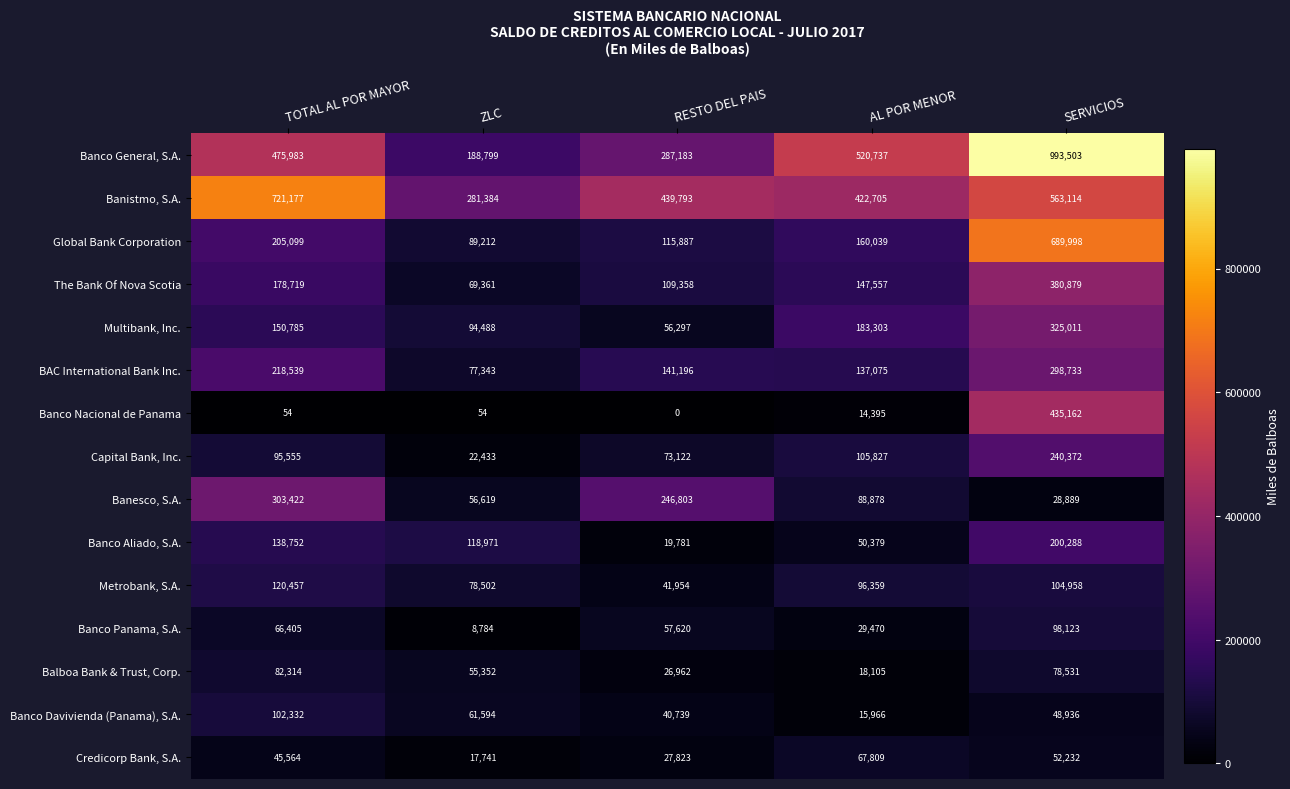

Count the number of categories in the chart.

5